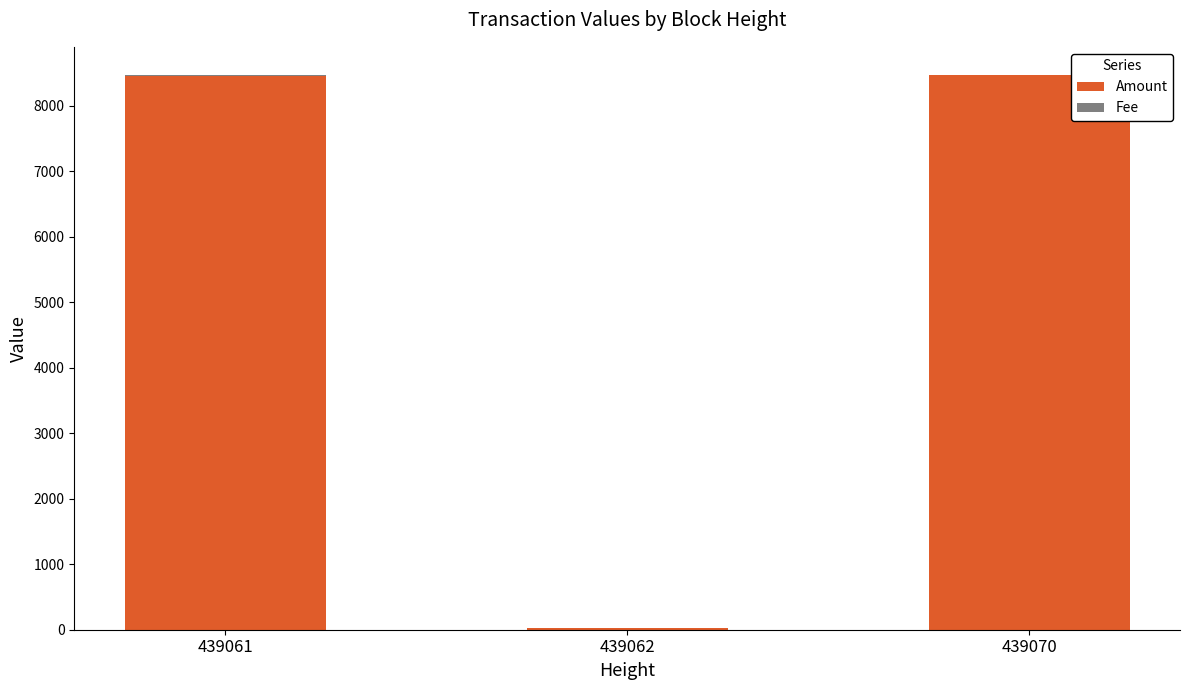

Count the number of categories in the chart.

3